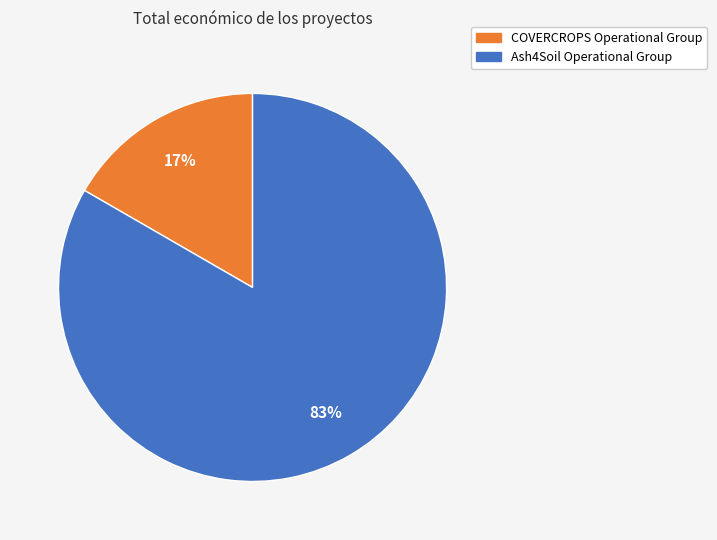

To the nearest percent, what is the combined percentage of COVERCROPS Operational Group and Ash4Soil Operational Group?

100%